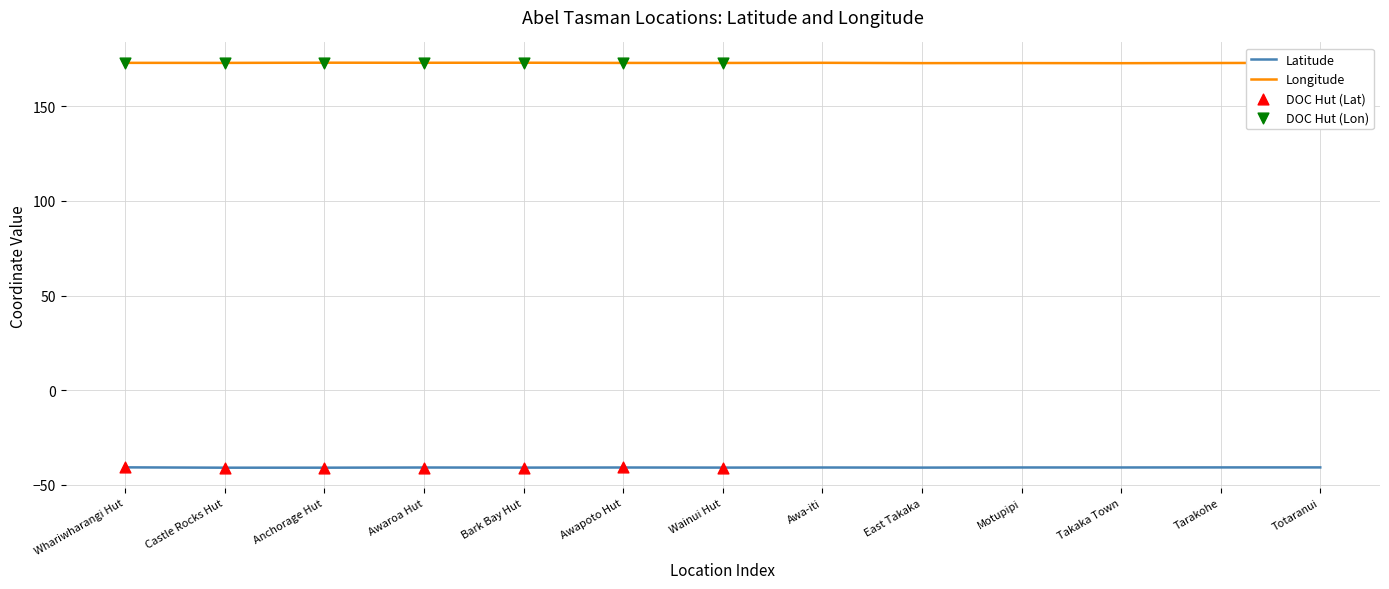

What is the difference between the highest and lowest values at Awapoto Hut?

213.8